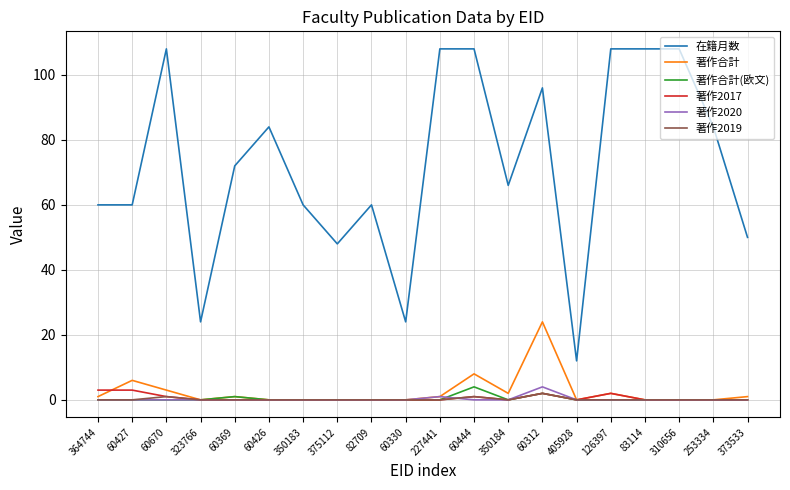

Is this an area chart (filled region under the line)?

No